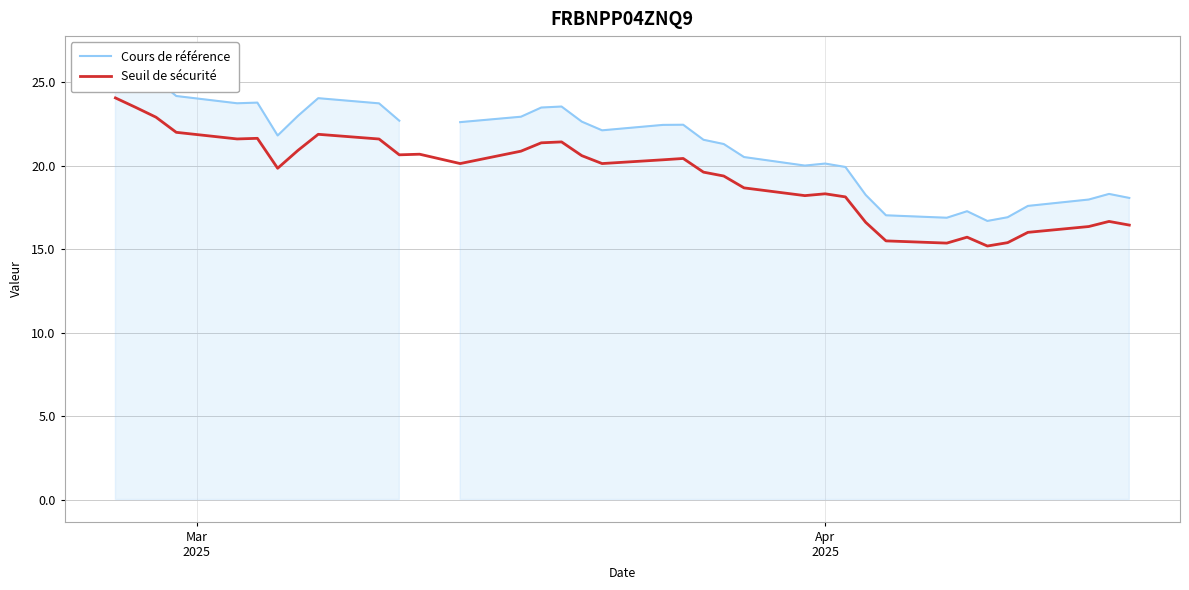

How many data points in Seuil de sécurité are less than 20?

17